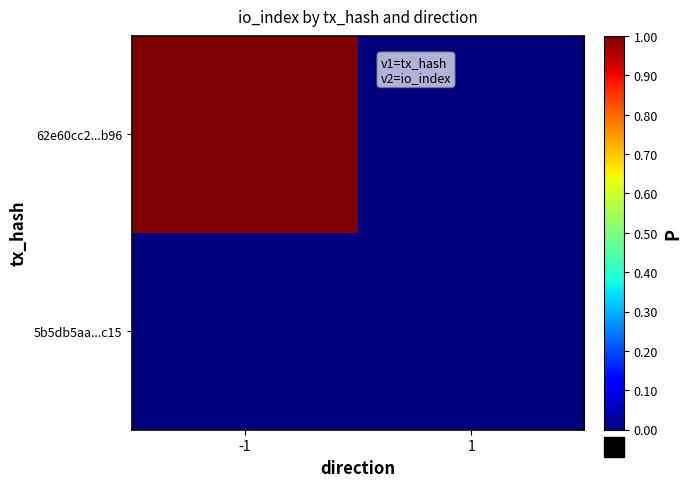

Between -1 and 1, which series saw the biggest shift?

62e60cc2...b96